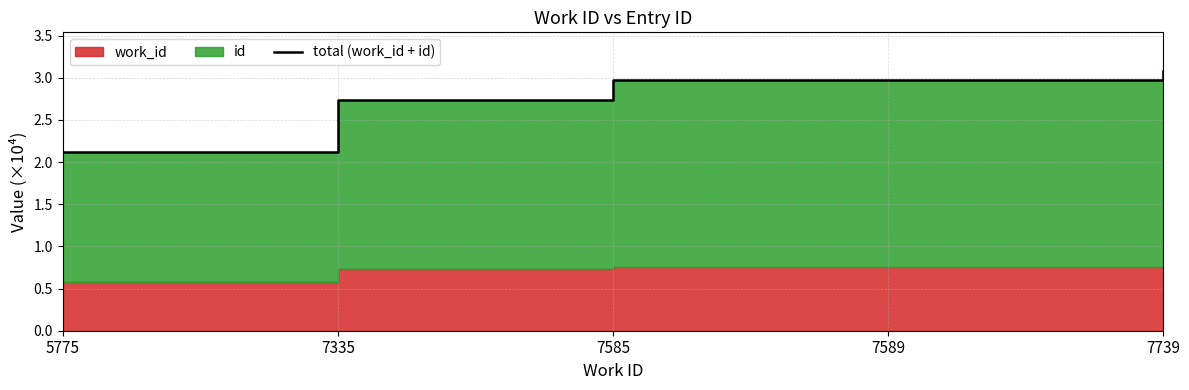

Reading left to right, transcribe all the data shown in this chart.

5775=2.1	7335=2.7	7585=3.0	7589=3.0	7739=3.1